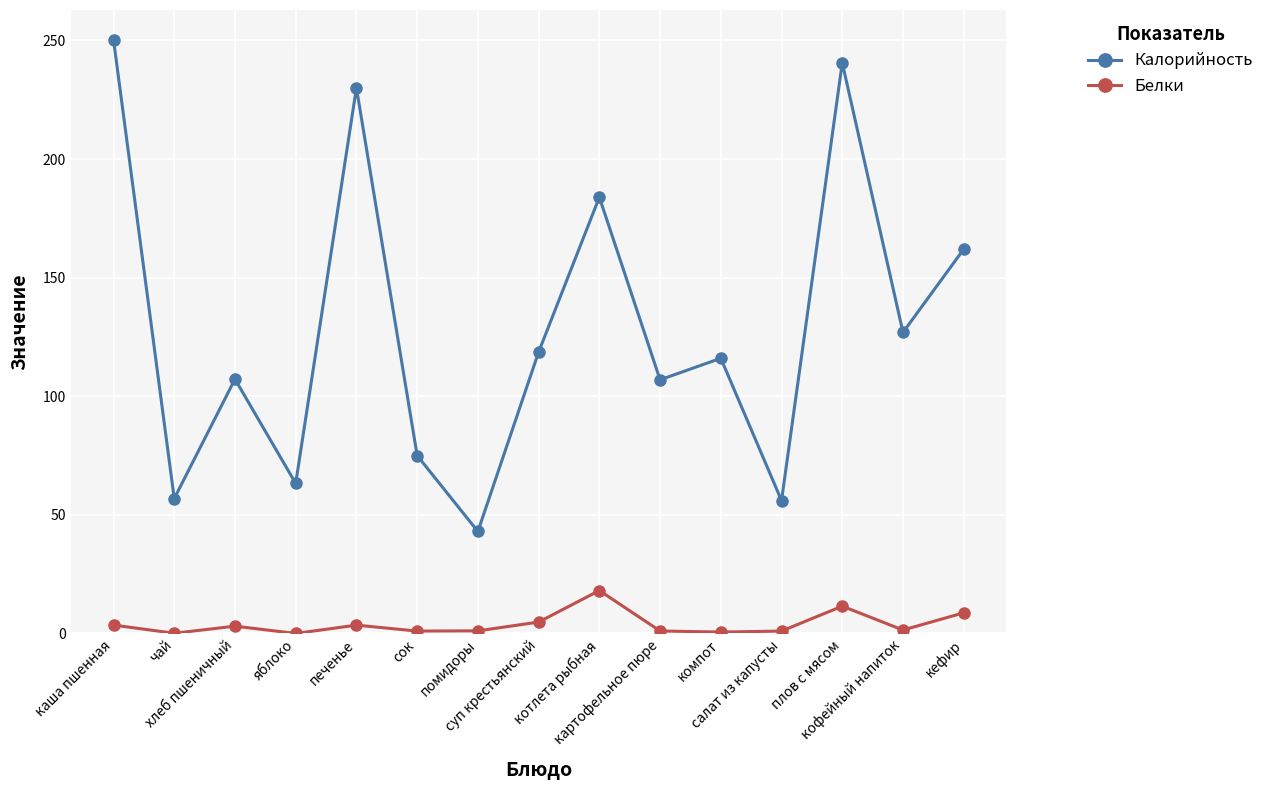

How many values in the Белки series are below 1?

3